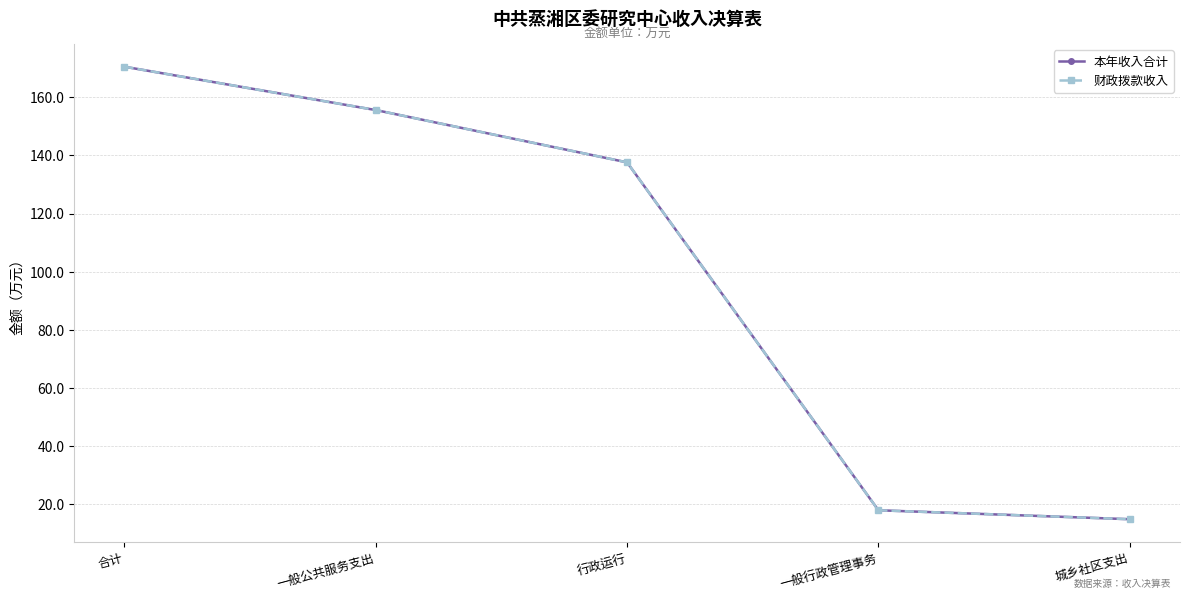

At how many categories does at least one series exceed 160?

1